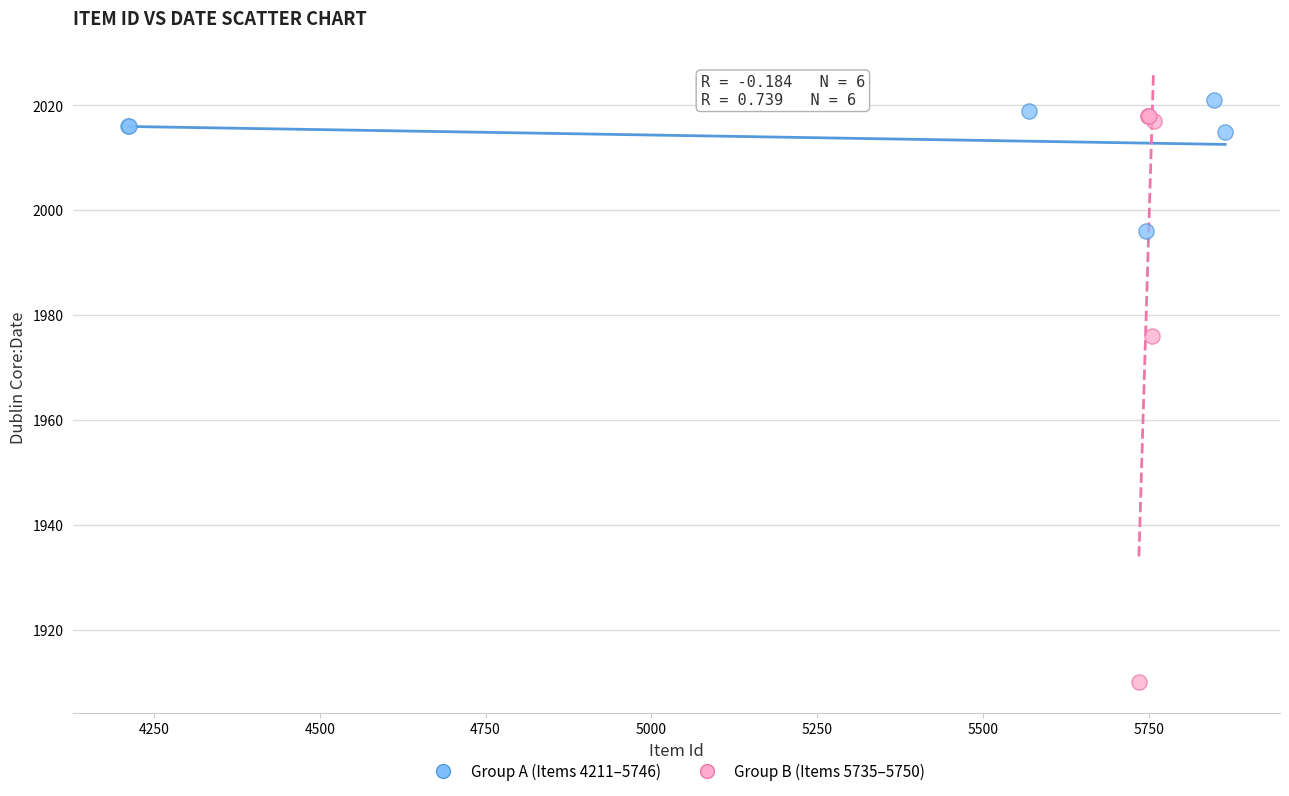

Which series has the largest Y range (max minus min)?

Group B (Items 5735–5750)